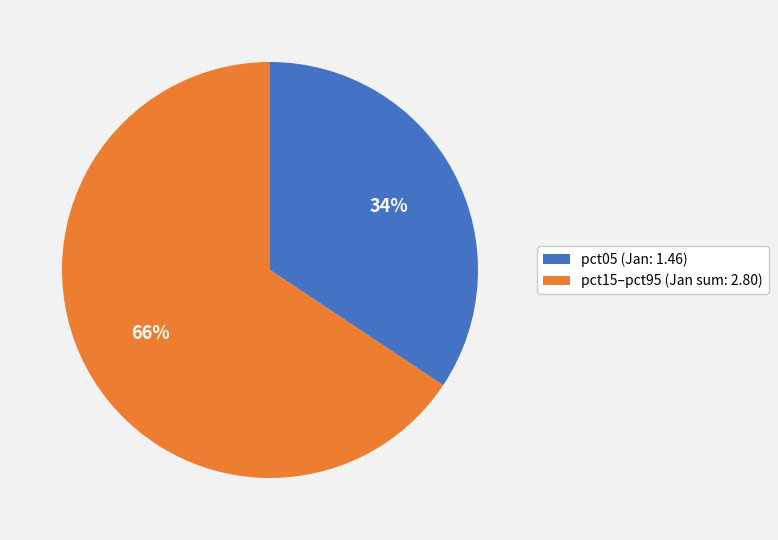

To the nearest percent, what portion does pct15–pct95 (Jan sum: 2.80) represent?

66%